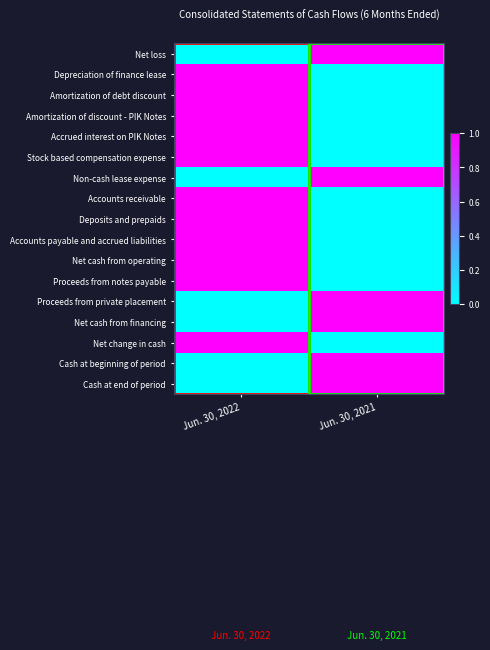

Reading left to right, list all the values displayed in this chart.

Net loss: Jun. 30, 2022=0	Jun. 30, 2021=1
Depreciation of finance lease: Jun. 30, 2022=1	Jun. 30, 2021=0
Amortization of debt discount: Jun. 30, 2022=1	Jun. 30, 2021=0
Amortization of discount - PIK Notes: Jun. 30, 2022=1	Jun. 30, 2021=0
Accrued interest on PIK Notes: Jun. 30, 2022=1	Jun. 30, 2021=0
Stock based compensation expense: Jun. 30, 2022=1	Jun. 30, 2021=0
Non-cash lease expense: Jun. 30, 2022=0	Jun. 30, 2021=1
Accounts receivable: Jun. 30, 2022=1	Jun. 30, 2021=0
Deposits and prepaids: Jun. 30, 2022=1	Jun. 30, 2021=0
Accounts payable and accrued liabilities: Jun. 30, 2022=1	Jun. 30, 2021=0
Net cash from operating: Jun. 30, 2022=1	Jun. 30, 2021=0
Proceeds from notes payable: Jun. 30, 2022=1	Jun. 30, 2021=0
Proceeds from private placement: Jun. 30, 2022=0	Jun. 30, 2021=1
Net cash from financing: Jun. 30, 2022=0	Jun. 30, 2021=1
Net change in cash: Jun. 30, 2022=1	Jun. 30, 2021=0
Cash at beginning of period: Jun. 30, 2022=0	Jun. 30, 2021=1
Cash at end of period: Jun. 30, 2022=0	Jun. 30, 2021=1